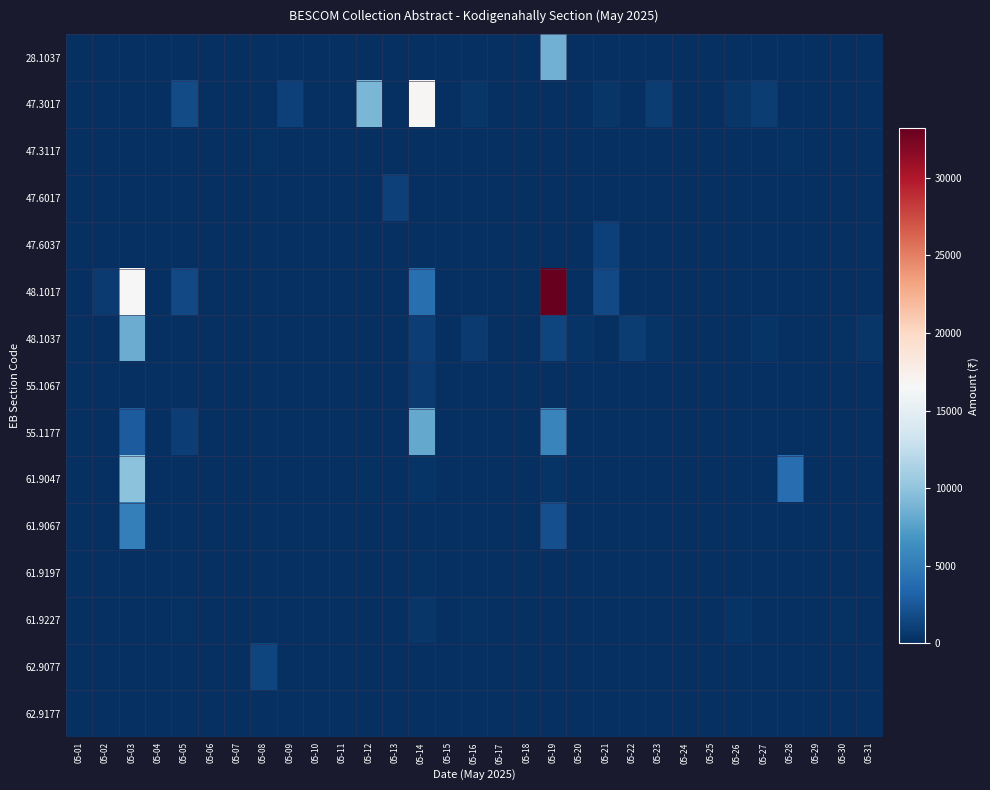

Reading left to right, transcribe all the data shown in this chart.

28.1037: 05-01=0	05-02=0	05-03=0	05-04=0	05-05=0	05-06=0	05-07=0	05-08=0	05-09=0	05-10=0	05-11=0	05-12=0	05-13=0	05-14=0	05-15=0	05-16=0	05-17=0	05-18=0	05-19=8600	05-20=0	05-21=0	05-22=0	05-23=0	05-24=0	05-25=0	05-26=0	05-27=0	05-28=0	05-29=0	05-30=0	05-31=0
47.3017: 05-01=0	05-02=0	05-03=0	05-04=0	05-05=1804	05-06=0	05-07=0	05-08=0	05-09=1062	05-10=0	05-11=0	05-12=9000	05-13=0	05-14=16800	05-15=0	05-16=427	05-17=0	05-18=0	05-19=0	05-20=0	05-21=427	05-22=0	05-23=854	05-24=0	05-25=0	05-26=427	05-27=854	05-28=0	05-29=0	05-30=0	05-31=0
47.3117: 05-01=0	05-02=0	05-03=0	05-04=0	05-05=0	05-06=0	05-07=0	05-08=150	05-09=0	05-10=0	05-11=0	05-12=0	05-13=0	05-14=0	05-15=0	05-16=0	05-17=0	05-18=0	05-19=0	05-20=0	05-21=0	05-22=0	05-23=0	05-24=0	05-25=0	05-26=0	05-27=0	05-28=150	05-29=0	05-30=0	05-31=0
47.6017: 05-01=0	05-02=0	05-03=0	05-04=0	05-05=0	05-06=0	05-07=0	05-08=0	05-09=0	05-10=0	05-11=0	05-12=0	05-13=1156	05-14=0	05-15=0	05-16=0	05-17=0	05-18=0	05-19=0	05-20=0	05-21=0	05-22=0	05-23=0	05-24=0	05-25=0	05-26=0	05-27=0	05-28=0	05-29=0	05-30=0	05-31=0
47.6037: 05-01=0	05-02=0	05-03=0	05-04=0	05-05=0	05-06=0	05-07=0	05-08=0	05-09=0	05-10=0	05-11=0	05-12=0	05-13=0	05-14=0	05-15=0	05-16=0	05-17=0	05-18=0	05-19=0	05-20=0	05-21=1132	05-22=0	05-23=0	05-24=0	05-25=0	05-26=0	05-27=0	05-28=0	05-29=0	05-30=0	05-31=0
48.1017: 05-01=0	05-02=770	05-03=16600	05-04=0	05-05=1600	05-06=0	05-07=0	05-08=0	05-09=0	05-10=0	05-11=0	05-12=0	05-13=0	05-14=4050	05-15=0	05-16=0	05-17=0	05-18=0	05-19=33200	05-20=0	05-21=1600	05-22=0	05-23=0	05-24=0	05-25=0	05-26=0	05-27=0	05-28=0	05-29=0	05-30=0	05-31=0
48.1037: 05-01=0	05-02=0	05-03=8300	05-04=0	05-05=0	05-06=0	05-07=0	05-08=0	05-09=0	05-10=0	05-11=0	05-12=0	05-13=0	05-14=1010	05-15=0	05-16=710	05-17=0	05-18=0	05-19=1340	05-20=335	05-21=0	05-22=810	05-23=290	05-24=0	05-25=0	05-26=0	05-27=270	05-28=0	05-29=0	05-30=200	05-31=480
55.1067: 05-01=0	05-02=0	05-03=0	05-04=0	05-05=0	05-06=0	05-07=0	05-08=0	05-09=0	05-10=0	05-11=0	05-12=0	05-13=0	05-14=650	05-15=0	05-16=0	05-17=0	05-18=0	05-19=0	05-20=0	05-21=0	05-22=0	05-23=0	05-24=0	05-25=0	05-26=0	05-27=0	05-28=0	05-29=0	05-30=0	05-31=0
55.1177: 05-01=0	05-02=0	05-03=2808	05-04=0	05-05=1029	05-06=0	05-07=0	05-08=0	05-09=0	05-10=0	05-11=0	05-12=0	05-13=0	05-14=8092	05-15=0	05-16=0	05-17=0	05-18=0	05-19=5616	05-20=0	05-21=0	05-22=0	05-23=0	05-24=0	05-25=0	05-26=0	05-27=0	05-28=0	05-29=0	05-30=0	05-31=0
61.9047: 05-01=0	05-02=0	05-03=9850	05-04=0	05-05=0	05-06=0	05-07=0	05-08=0	05-09=0	05-10=0	05-11=0	05-12=150	05-13=0	05-14=300	05-15=0	05-16=0	05-17=0	05-18=0	05-19=300	05-20=0	05-21=0	05-22=0	05-23=0	05-24=0	05-25=0	05-26=0	05-27=0	05-28=3963	05-29=0	05-30=0	05-31=0
61.9067: 05-01=0	05-02=0	05-03=5300	05-04=0	05-05=0	05-06=0	05-07=100	05-08=0	05-09=0	05-10=0	05-11=0	05-12=100	05-13=0	05-14=100	05-15=0	05-16=0	05-17=0	05-18=0	05-19=2000	05-20=0	05-21=0	05-22=0	05-23=0	05-24=0	05-25=0	05-26=0	05-27=0	05-28=0	05-29=0	05-30=0	05-31=0
61.9197: 05-01=0	05-02=100	05-03=0	05-04=0	05-05=50	05-06=0	05-07=0	05-08=0	05-09=0	05-10=0	05-11=0	05-12=100	05-13=0	05-14=250	05-15=0	05-16=0	05-17=0	05-18=0	05-19=0	05-20=0	05-21=50	05-22=0	05-23=0	05-24=0	05-25=0	05-26=0	05-27=0	05-28=0	05-29=50	05-30=0	05-31=0
61.9227: 05-01=0	05-02=0	05-03=0	05-04=0	05-05=200	05-06=0	05-07=0	05-08=0	05-09=0	05-10=0	05-11=0	05-12=100	05-13=0	05-14=400	05-15=0	05-16=200	05-17=0	05-18=0	05-19=0	05-20=0	05-21=0	05-22=0	05-23=0	05-24=0	05-25=0	05-26=300	05-27=0	05-28=0	05-29=0	05-30=200	05-31=0
62.9077: 05-01=0	05-02=0	05-03=0	05-04=0	05-05=0	05-06=0	05-07=0	05-08=1343	05-09=0	05-10=0	05-11=0	05-12=0	05-13=0	05-14=0	05-15=0	05-16=0	05-17=0	05-18=0	05-19=0	05-20=0	05-21=0	05-22=0	05-23=0	05-24=0	05-25=0	05-26=0	05-27=0	05-28=0	05-29=0	05-30=0	05-31=0
62.9177: 05-01=0	05-02=0	05-03=0	05-04=0	05-05=50	05-06=0	05-07=0	05-08=0	05-09=0	05-10=0	05-11=0	05-12=0	05-13=0	05-14=0	05-15=0	05-16=0	05-17=50	05-18=0	05-19=0	05-20=0	05-21=0	05-22=0	05-23=0	05-24=0	05-25=0	05-26=0	05-27=0	05-28=50	05-29=0	05-30=0	05-31=50